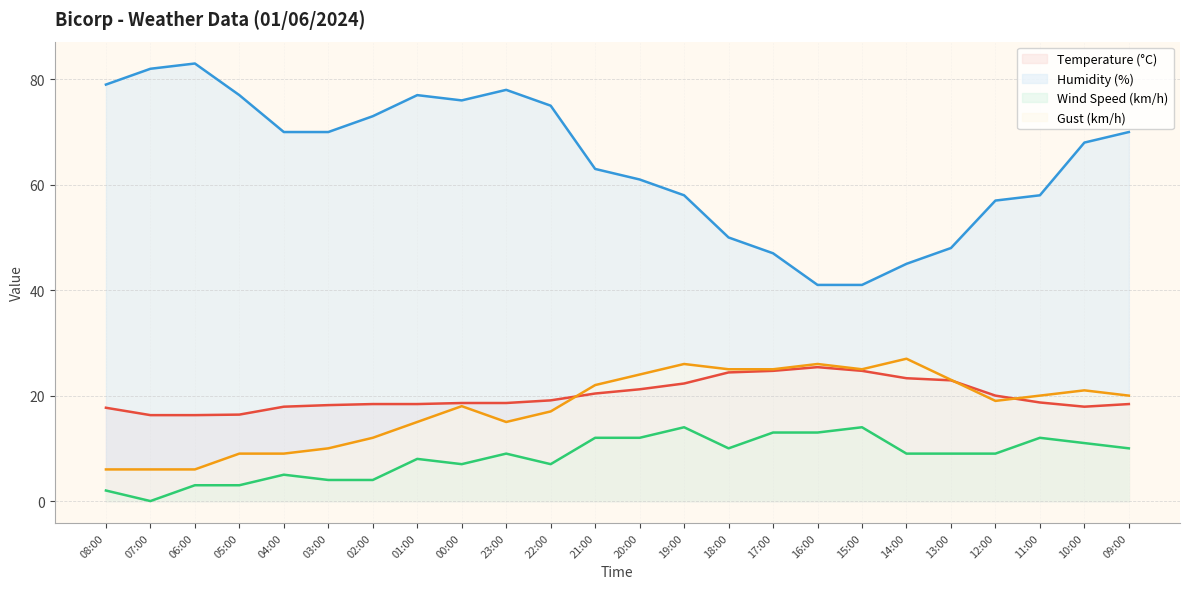

Which category has the lowest value across all series?

07:00